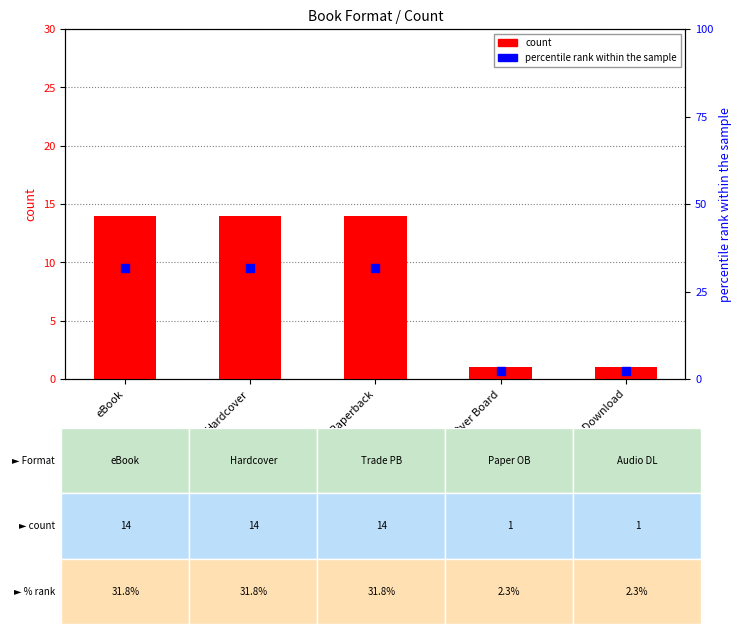

Which series contains the highest Y value?

percentile rank within the sample